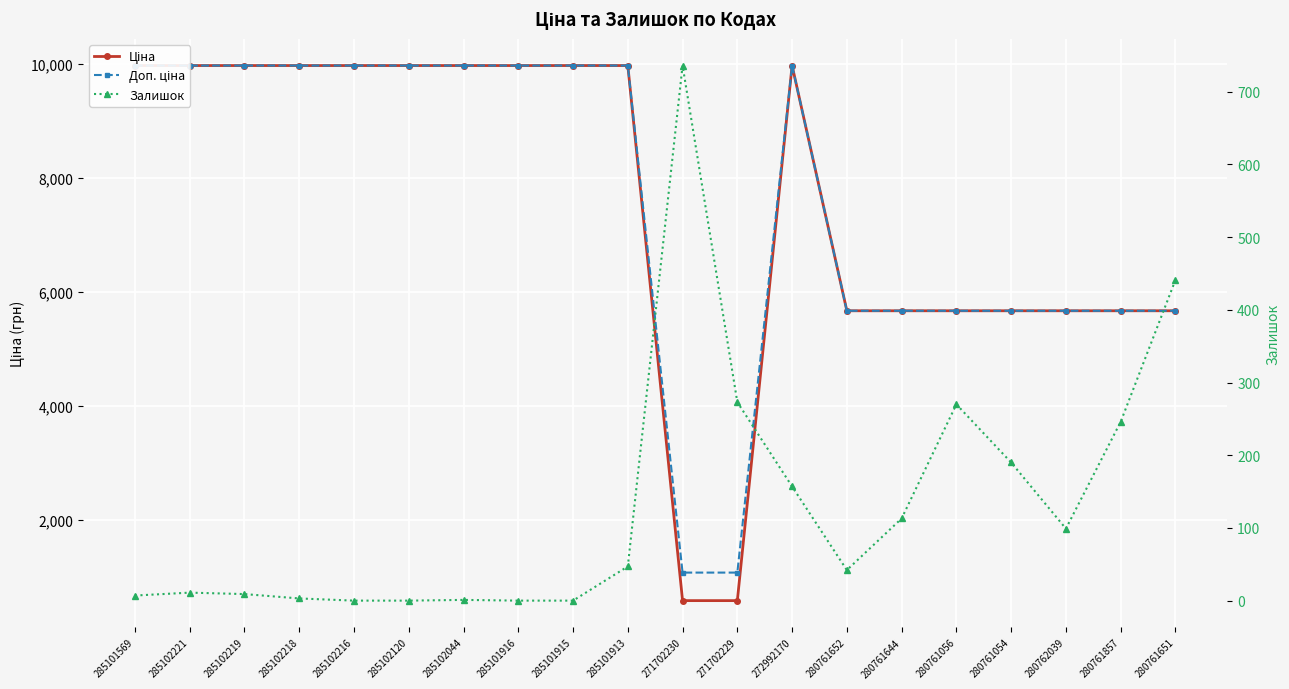

What is the difference between the maximum and minimum values in the Доп. ціна series?

8893.3